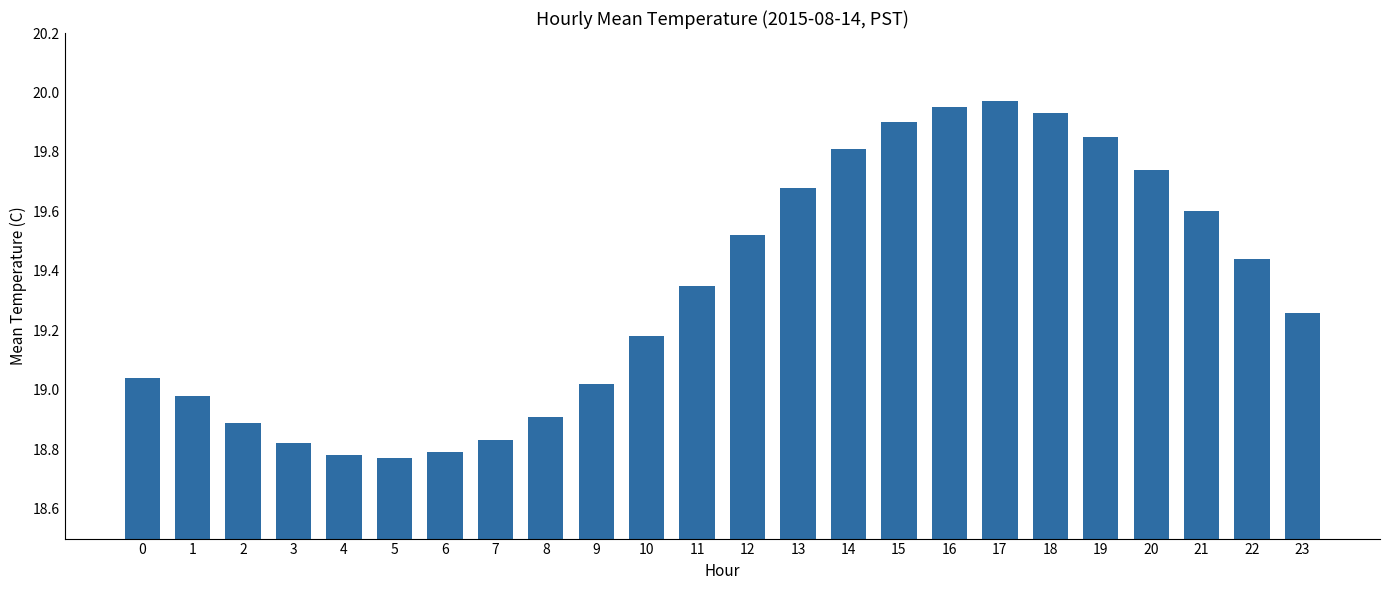

Approximately how many times larger is the value at 9 compared to 3?

1.0